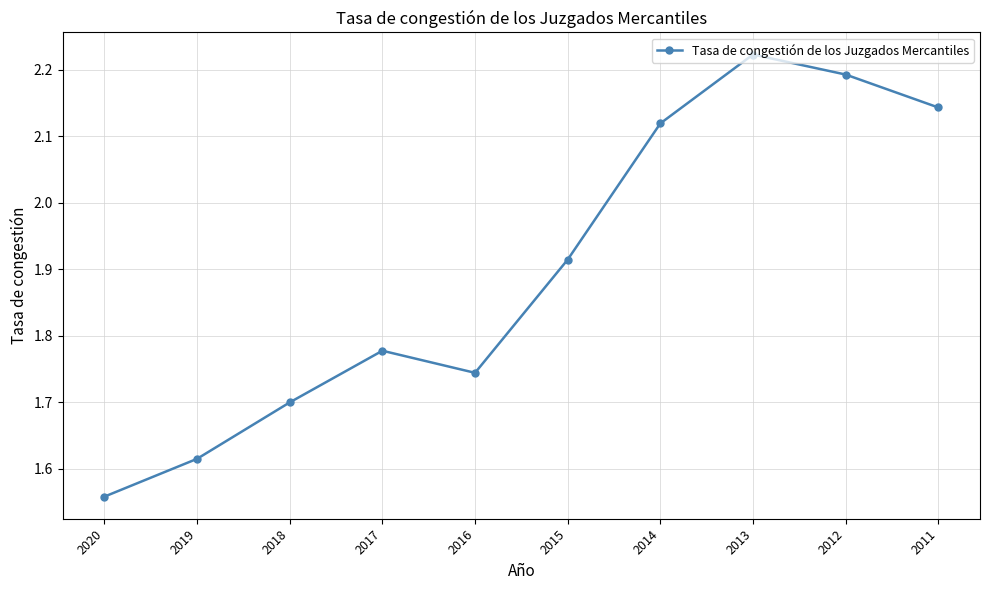

At which category does the chart reach its minimum across all series?

2020